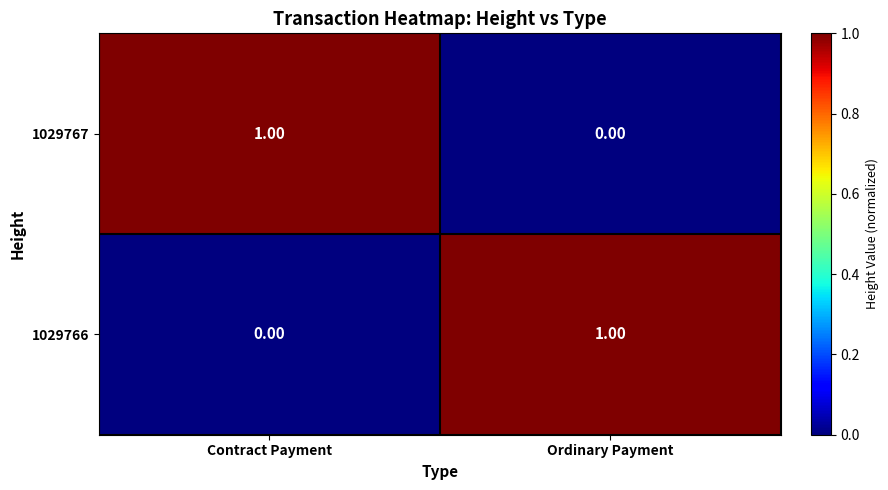

Is the value of 1029767 at Contract Payment greater than the value of 1029766 at Contract Payment?

Yes